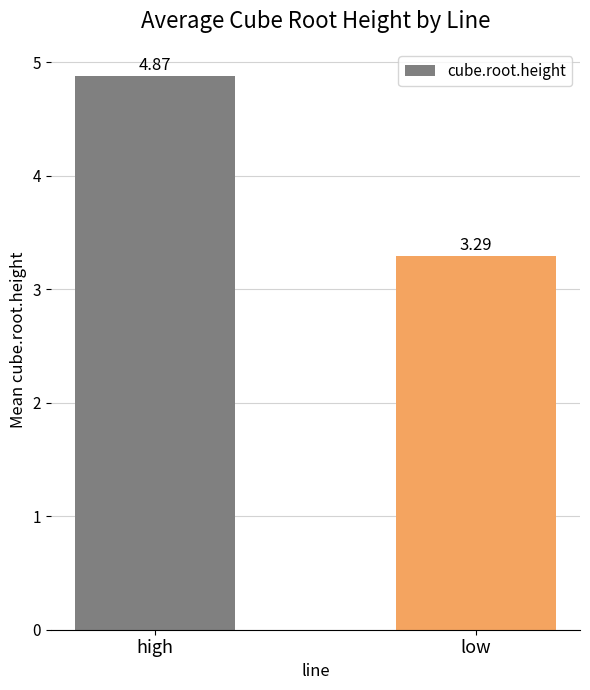

Approximately how many times larger is the value at low compared to high?

0.7